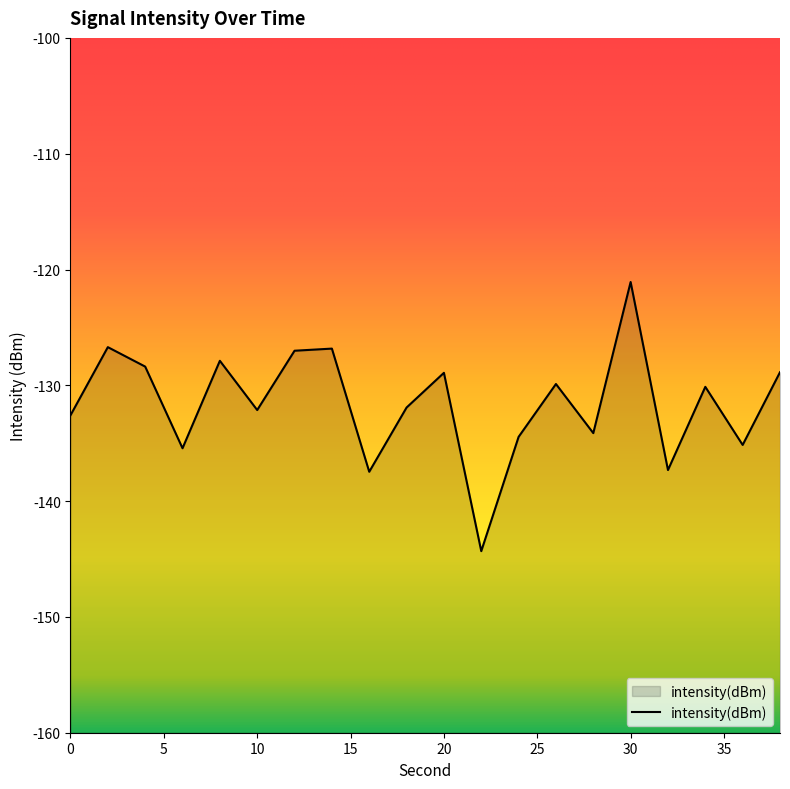

Reading left to right, list all the values displayed in this chart.

-132.6	-126.7	-128.4	-135.4	-127.9	-132.1	-127.0	-126.8	-137.5	-131.9	-128.9	-144.3	-134.5	-129.9	-134.1	-121.1	-137.3	-130.1	-135.1	-128.9